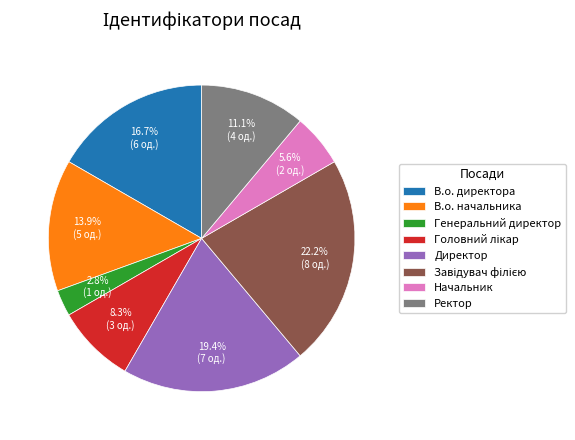

What percentage is the Генеральний директор slice, to the nearest percent?

3%